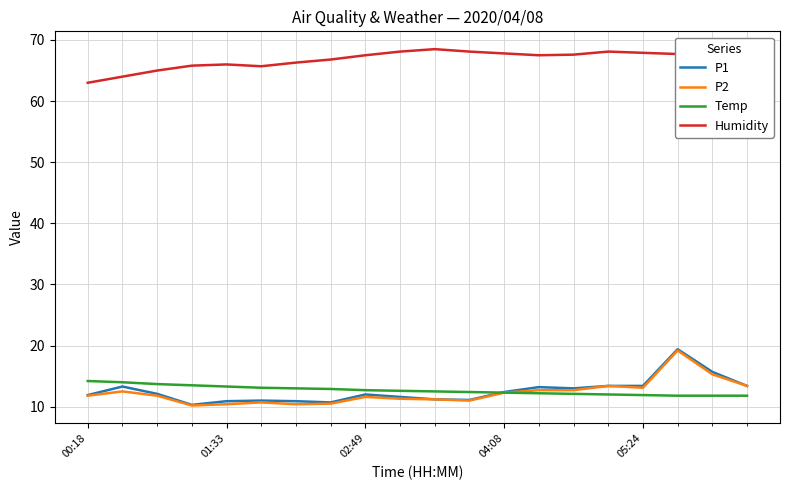

What is the smallest value displayed?

10.2